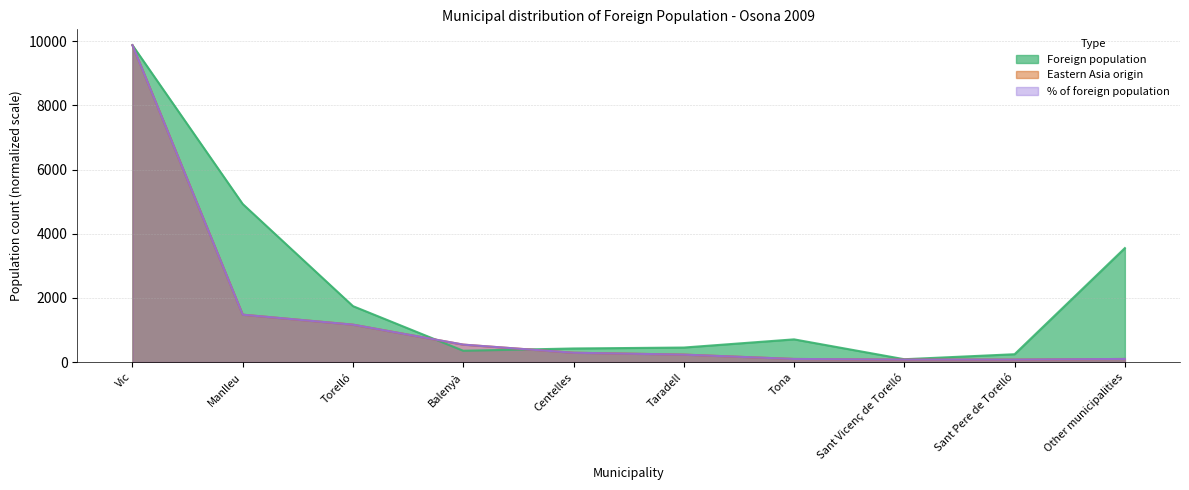

How many lines are shown in the chart?

3